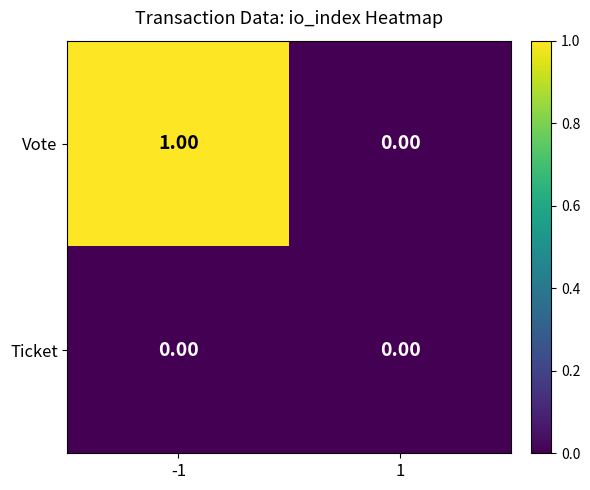

Which series has the widest spread of values?

Vote